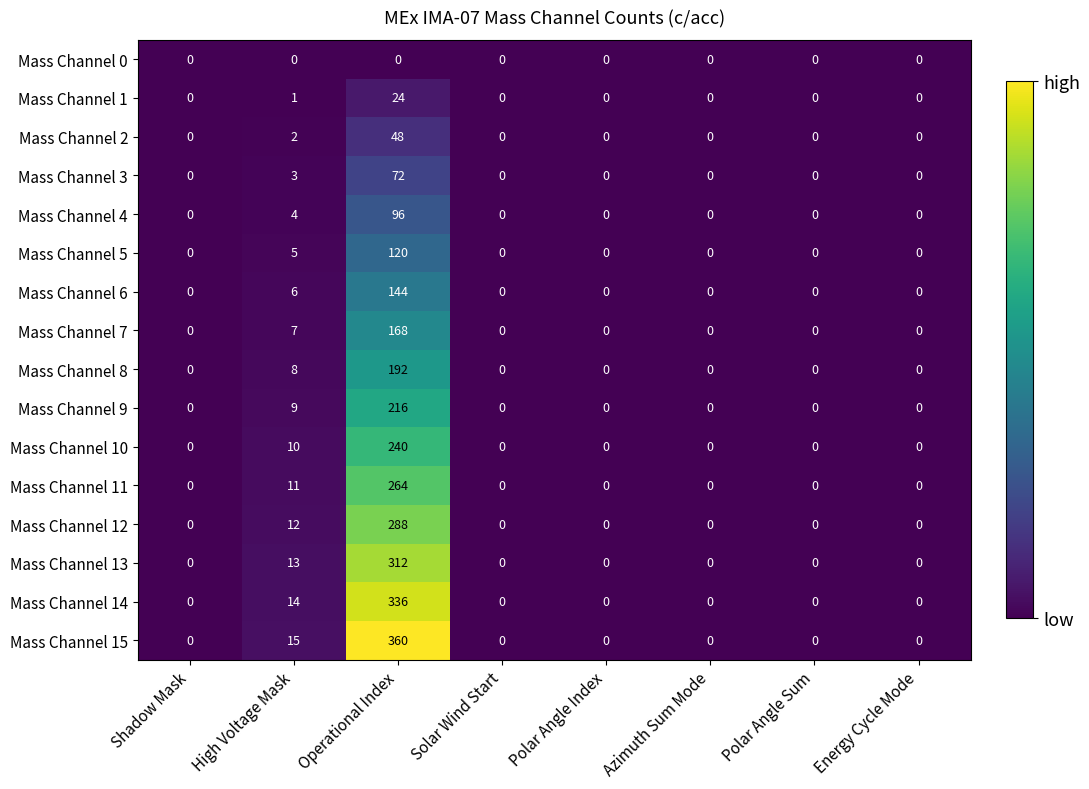

At which category does the chart reach its peak across all series?

Operational Index